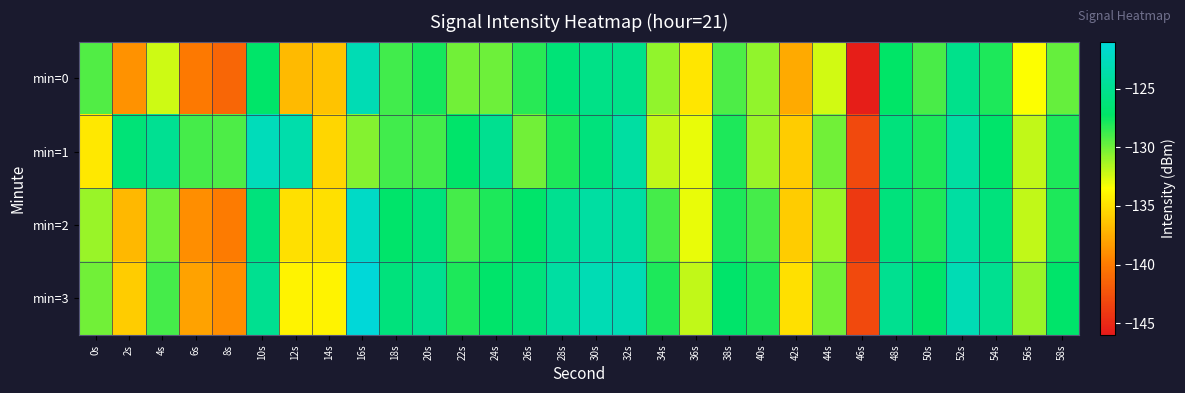

Which category has the lowest value across all series?

46s